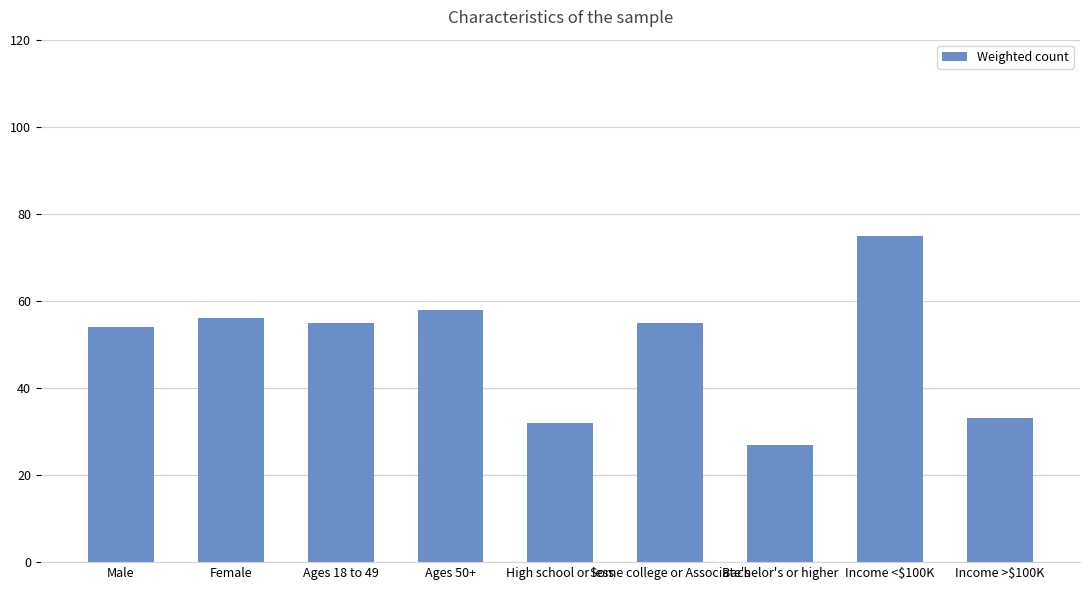

Reading left to right, transcribe all the data shown in this chart.

54	56	55	58	32	55	27	75	33